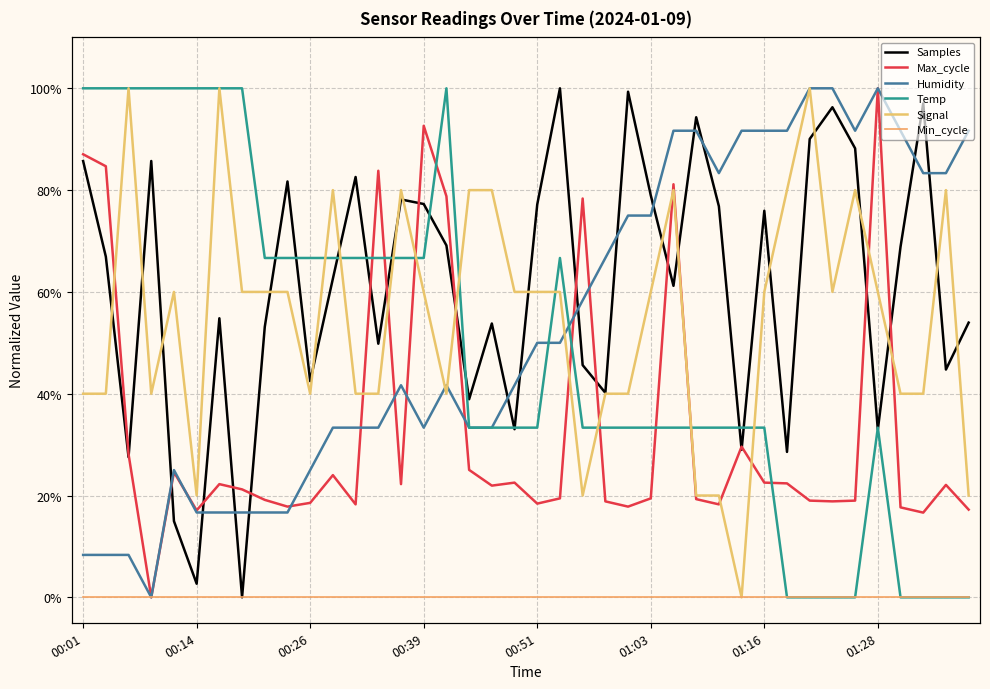

True or false: Temp and Min_cycle intersect in this chart.

False